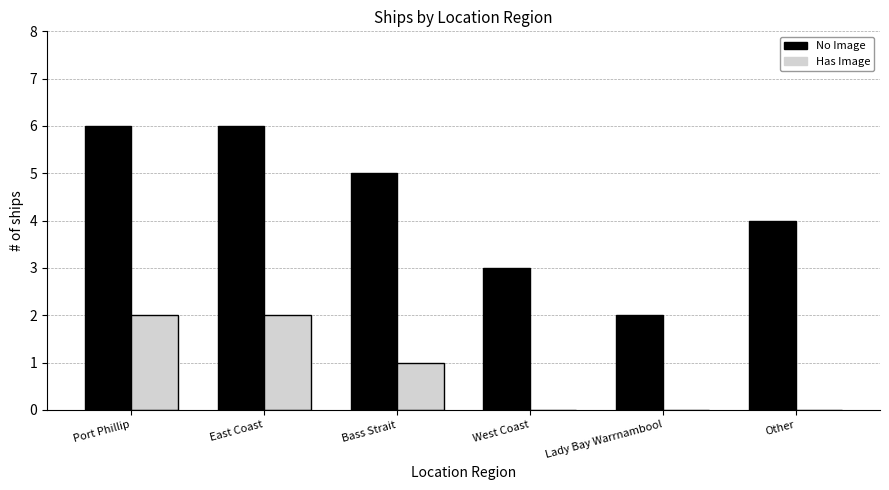

What is the total value across all series at East Coast?

8